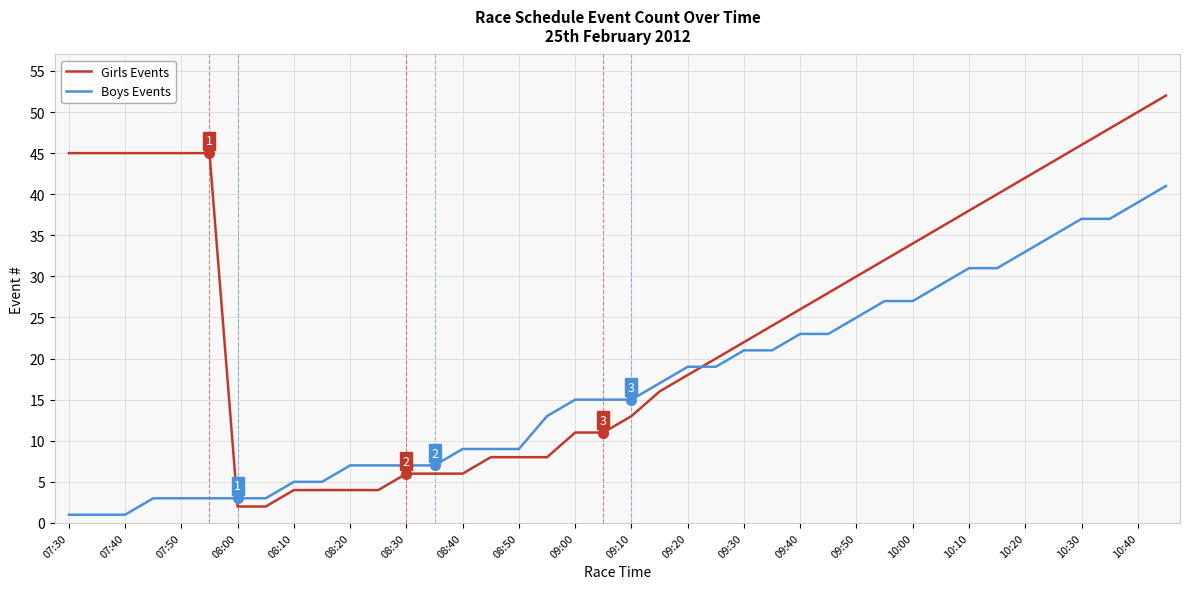

How many categories are shown in the chart?

40